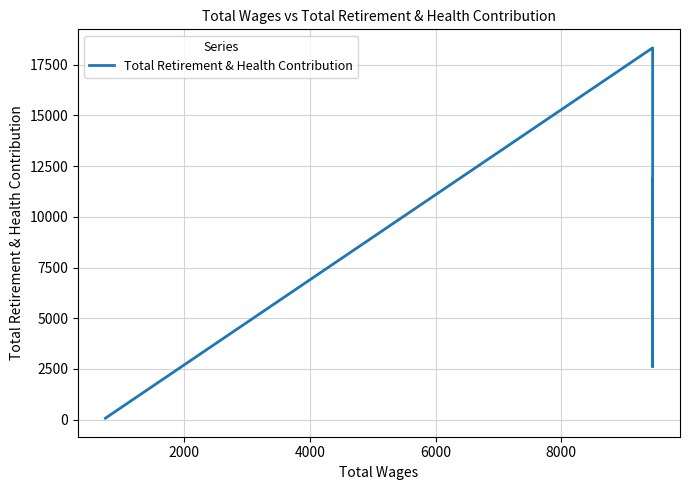

Where is the data nearest to the value 9199?

6000